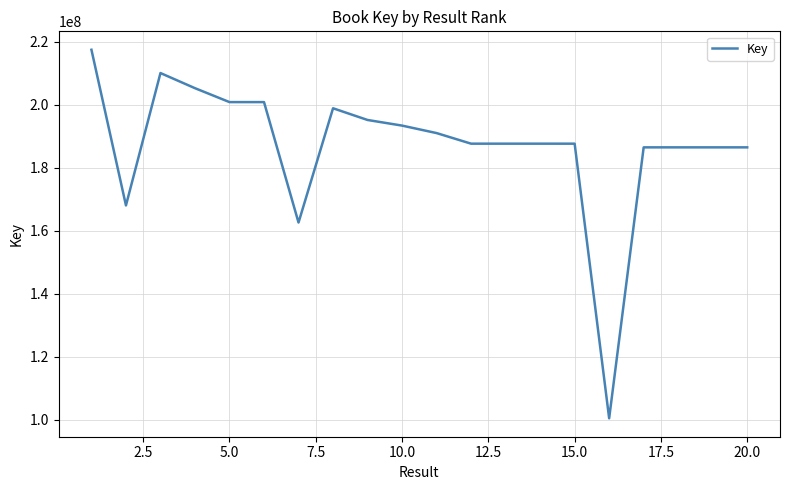

True or false: the data has more than 0 interior local peaks.

True